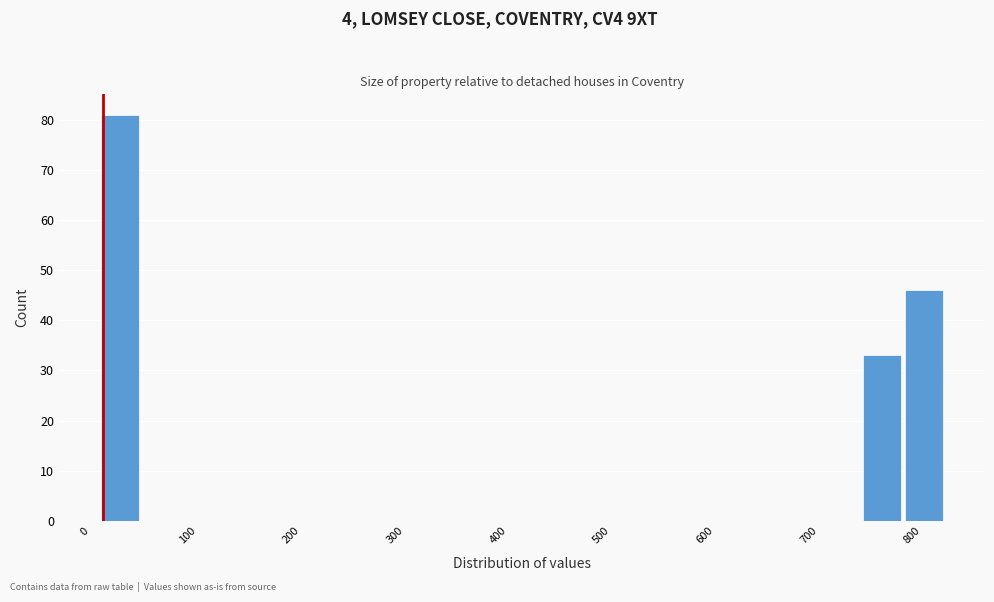

Over which range of the x-axis is the bar tallest?

20 to 60